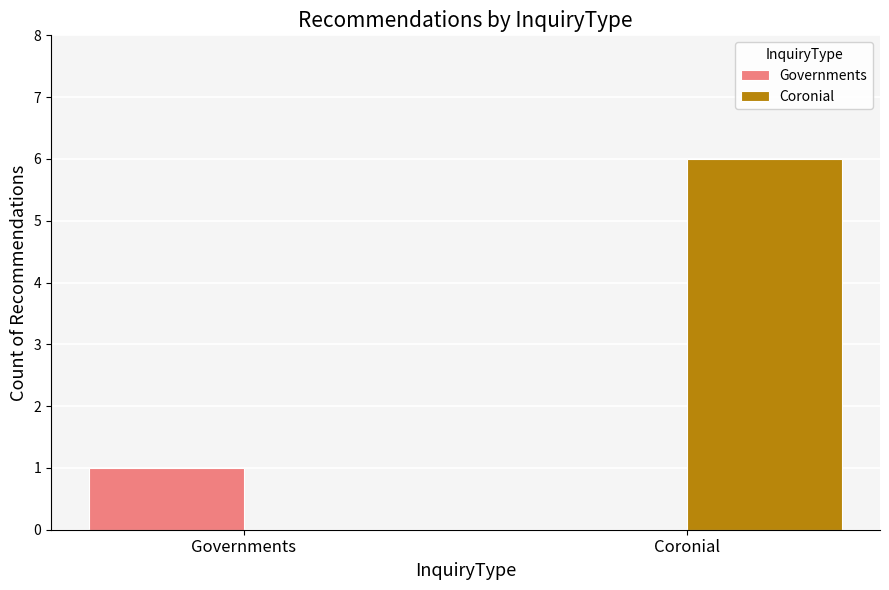

What is the total value across all series at Coronial?

6